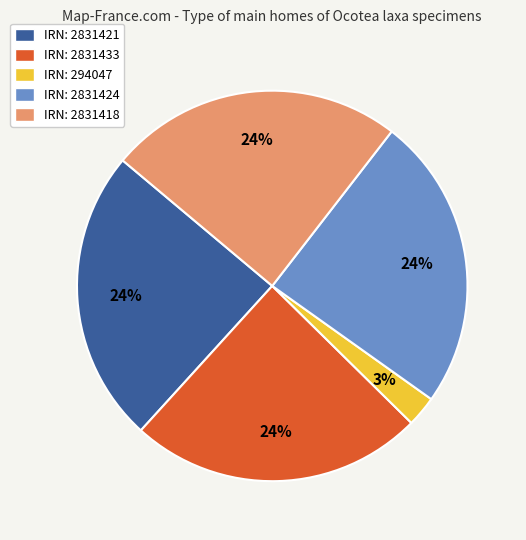

To the nearest percent, what percentage of the pie is IRN: 2831433?

24%